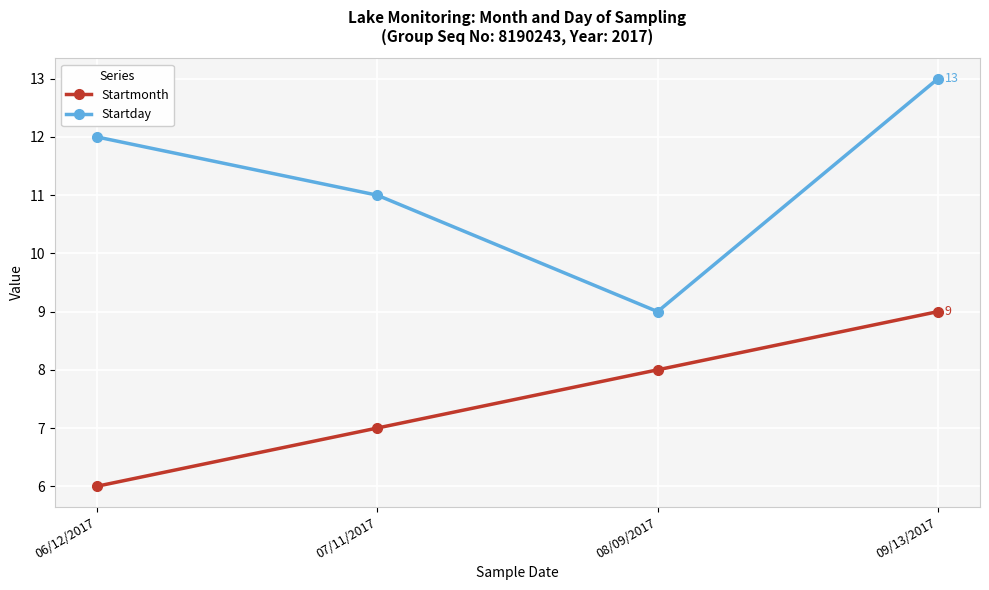

What is the maximum value for Startmonth?

9